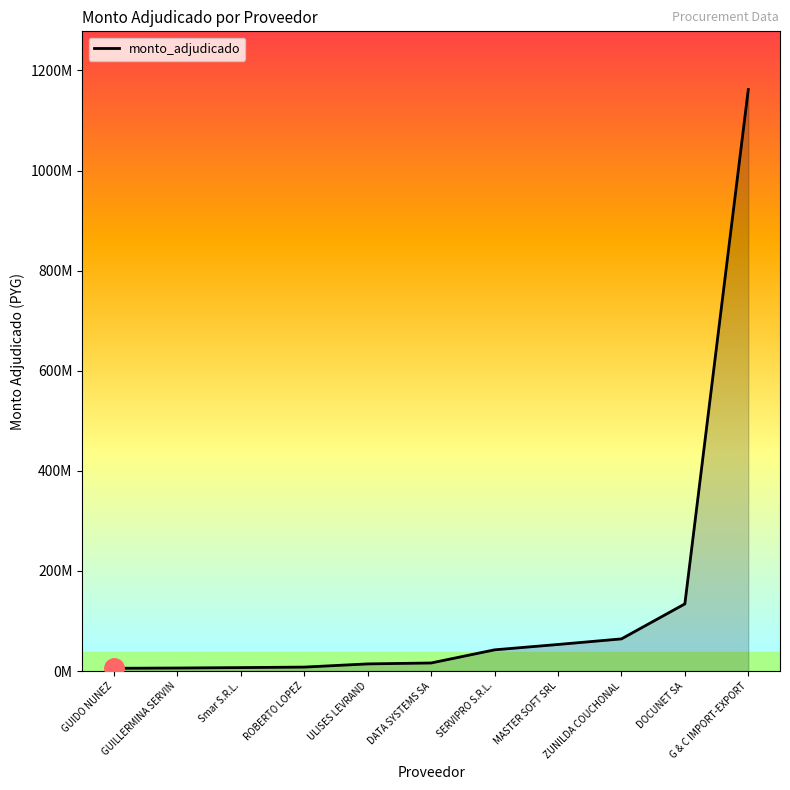

Is this an area chart (filled region under the line)?

Yes